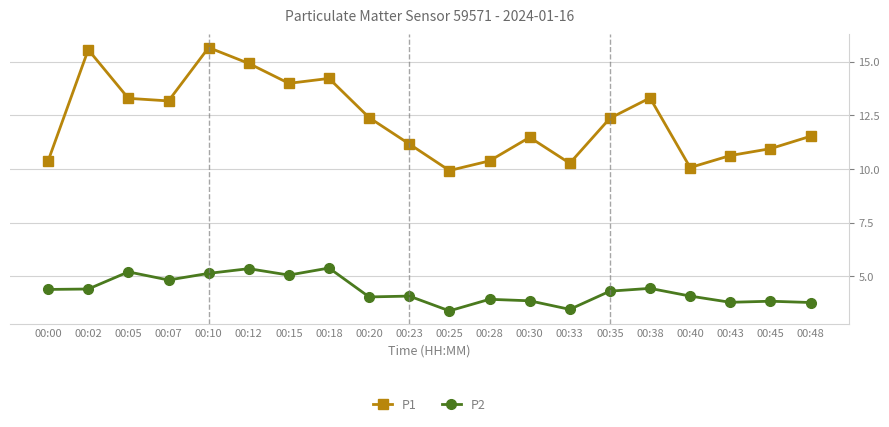

The P2 series shows 1.9 at 00:15. True or false?

False